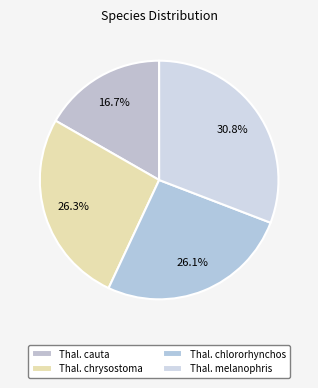

Count the number of slices in the pie.

4